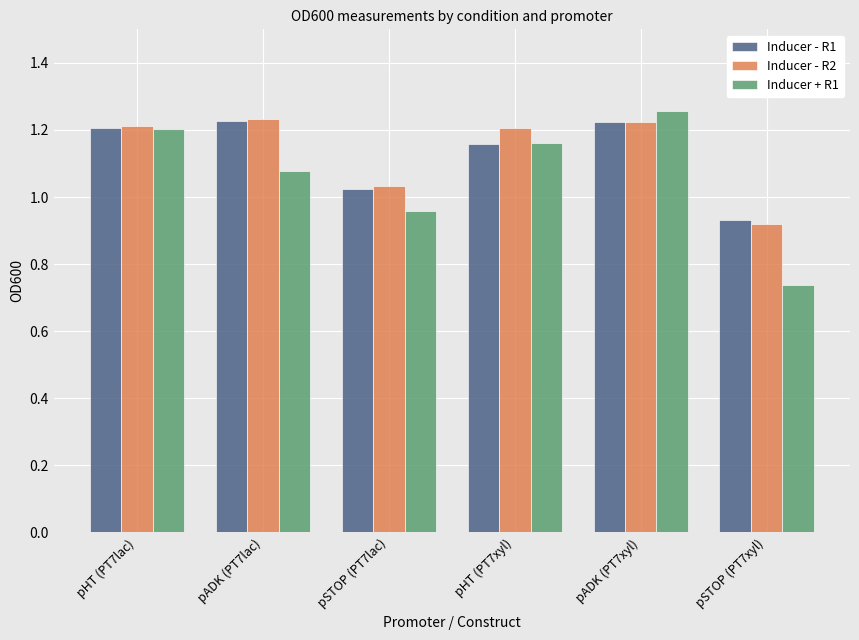

At how many categories does at least one series exceed 0?

6